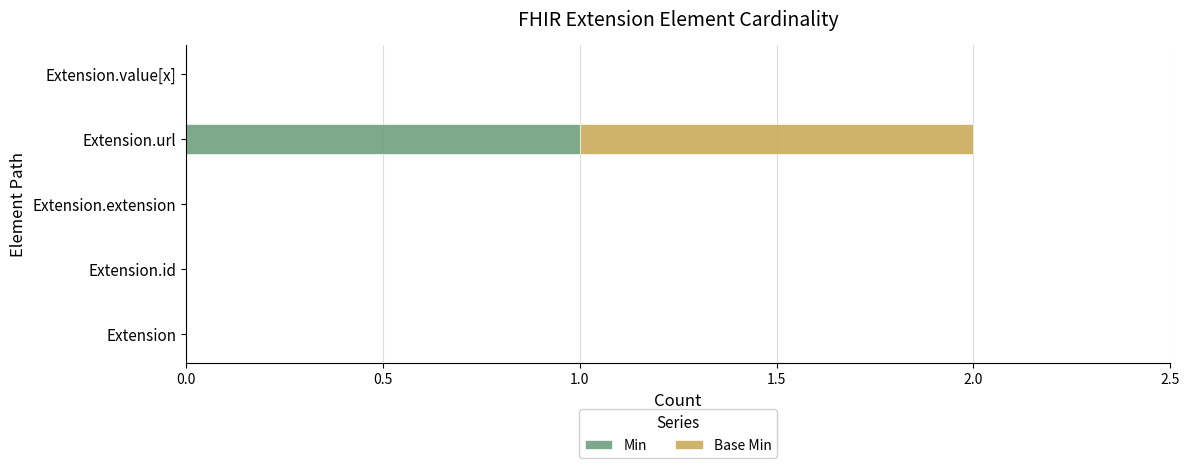

Which category has the highest value in the Min series?

Extension.url